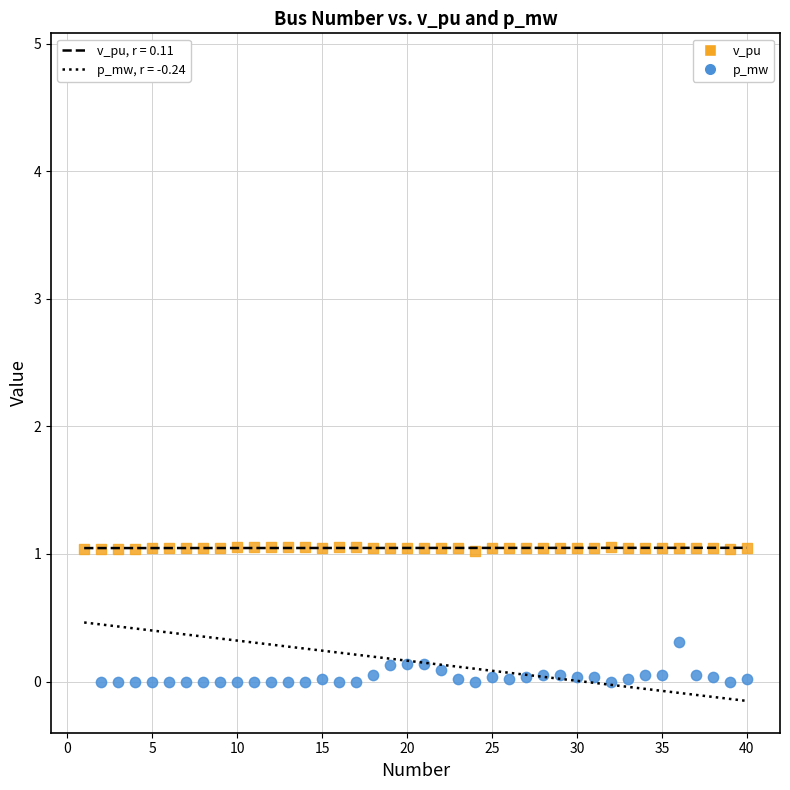

What is the X range (max minus min) for the scatter plot?

39.0